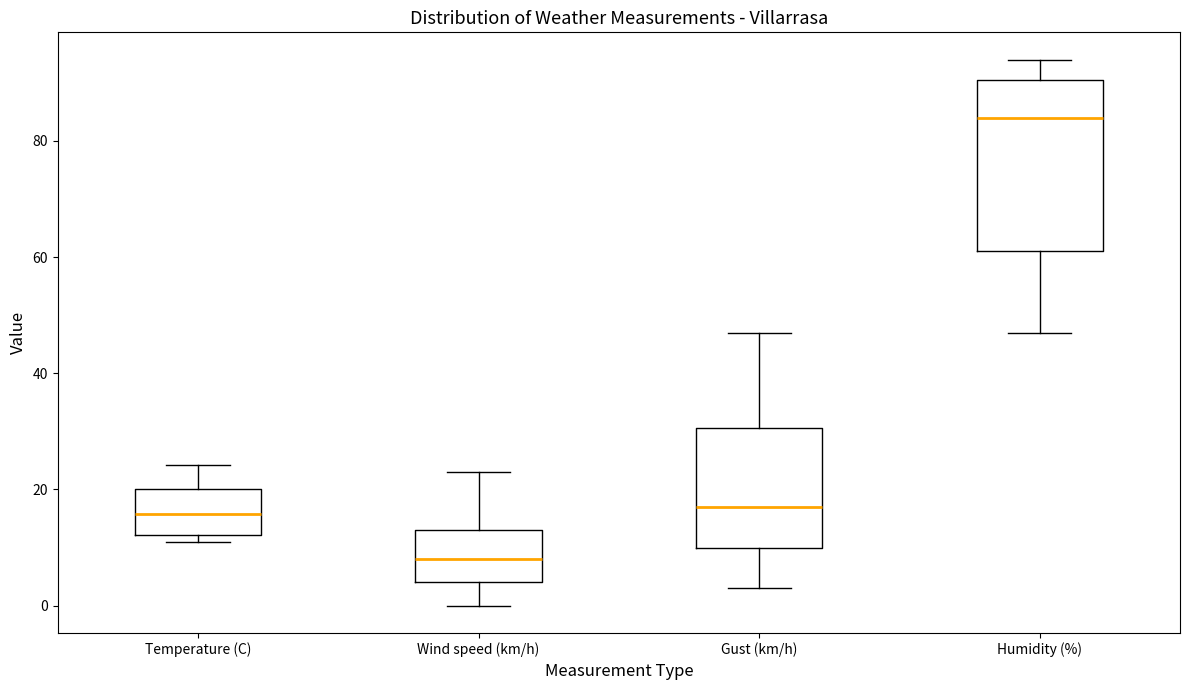

Reading left to right, read every box against the y-axis: the position of its median line, the range the box covers, and the ends of its whiskers. The values are not printed on the chart, so give them approximately, as read against the axis.

Temperature (C): median 16, box 12 to 20, whiskers 12 (just below the box's lower edge) to 24
Wind speed (km/h): median 8, box 4 to 14, whiskers 0 to 24
Gust (km/h): median 18, box 10 to 30, whiskers 4 to 48
Humidity (%): median 84, box 62 to 90, whiskers 48 to 94